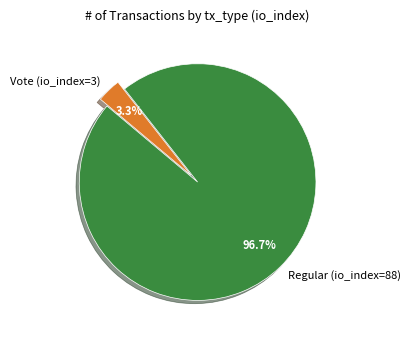

What percentage do Vote (io_index=3) and Regular (io_index=88) together represent?

100.0%